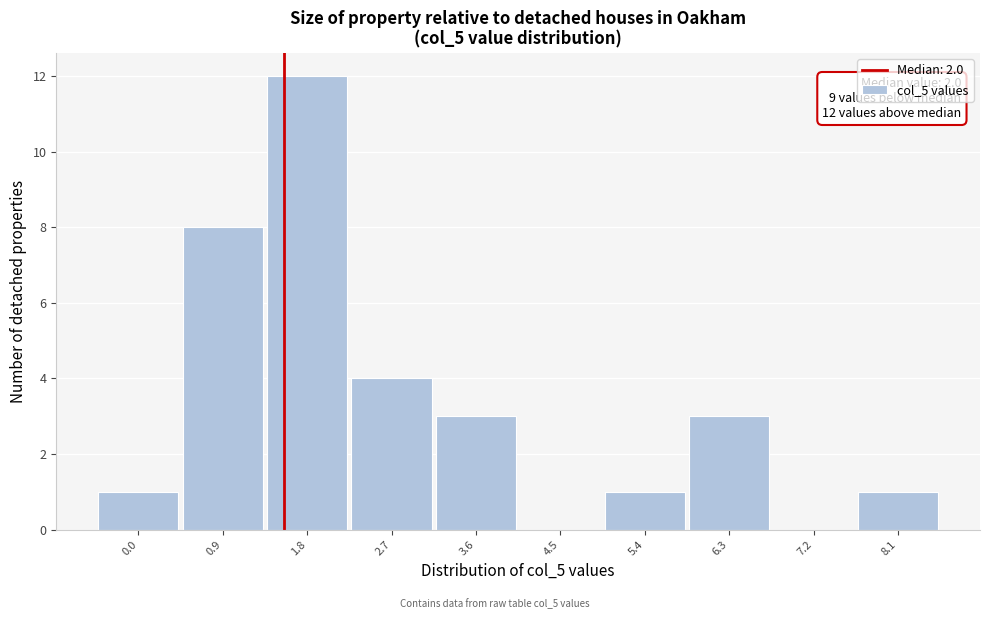

Reading right to left, extract all data points from this chart.

8.1=1	7.2=0	6.3=3	5.4=1	4.5=0	3.6=3	2.7=4	1.8=12	0.9=8	0.0=1